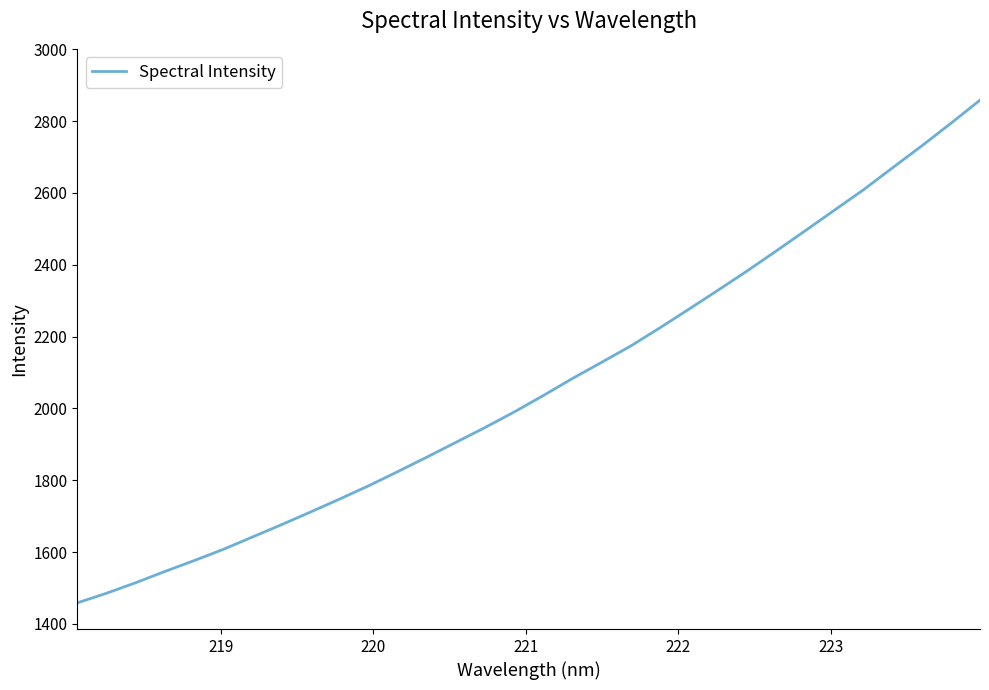

How many lines are shown in the chart?

1